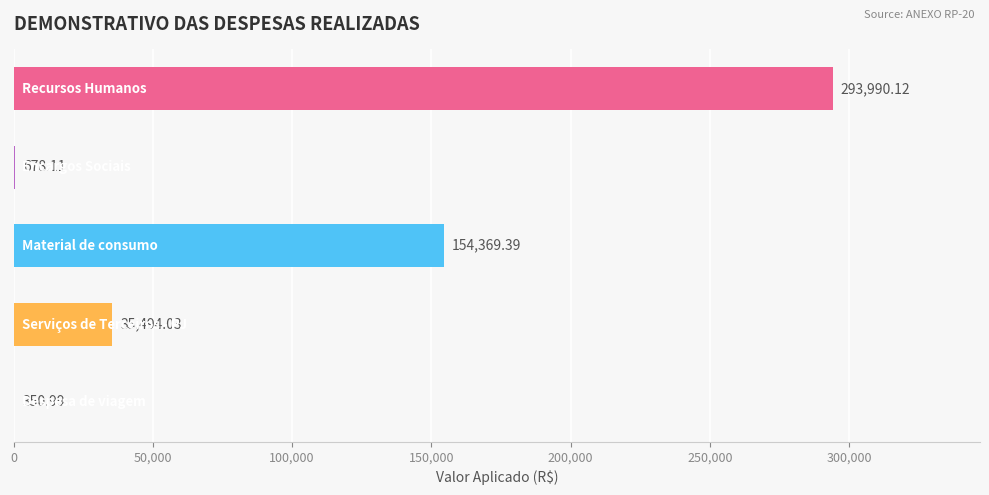

What is the smallest value displayed?

351.0